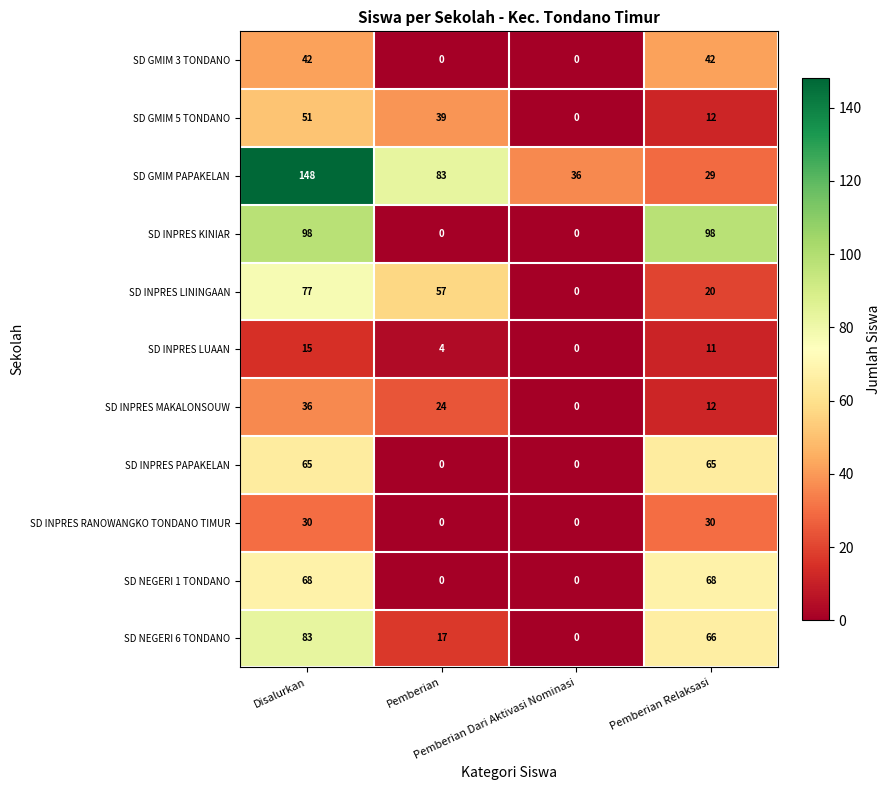

What is the maximum value for SD INPRES LUAAN?

15